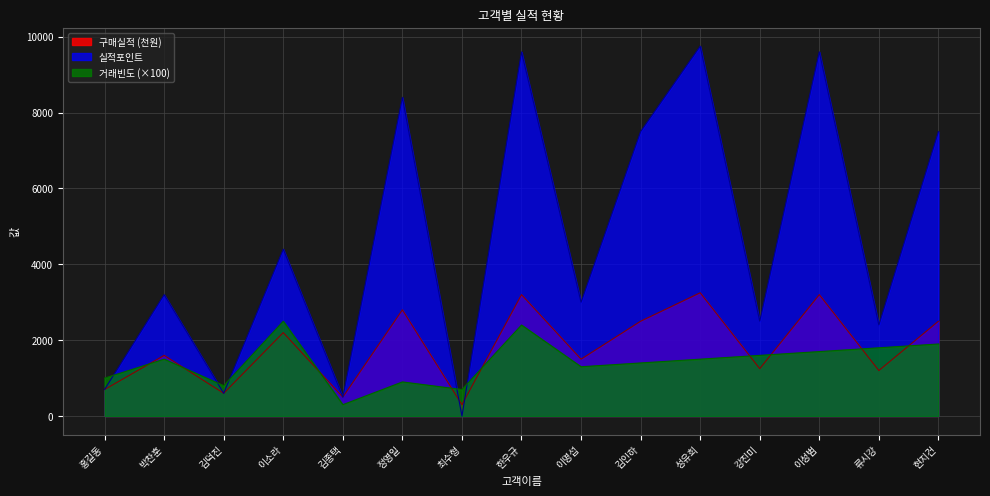

What is the lowest value of the 구매실적 series?

300